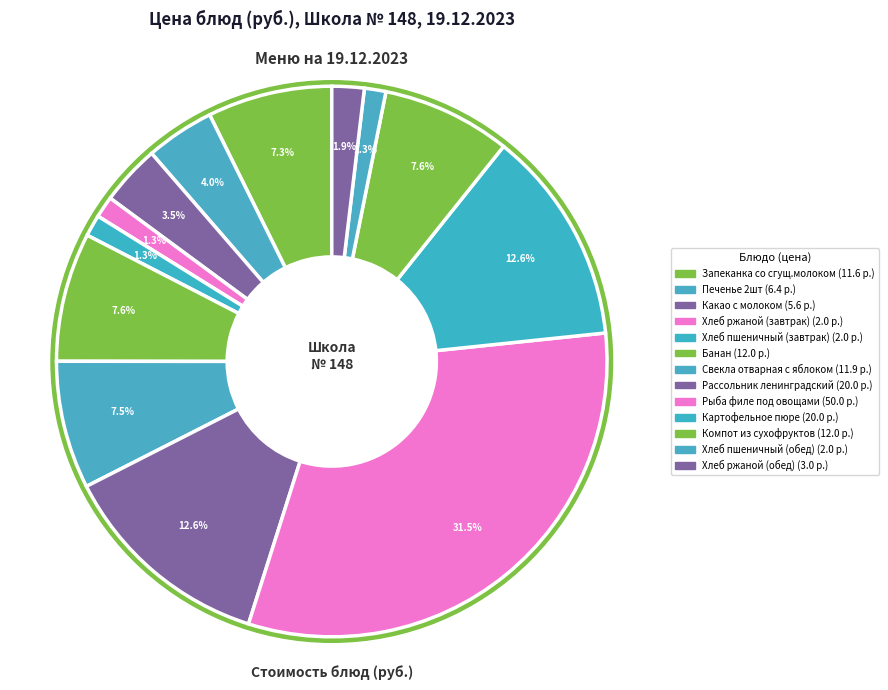

To the nearest percent, what percentage of the pie is Картофельное пюре?

13%